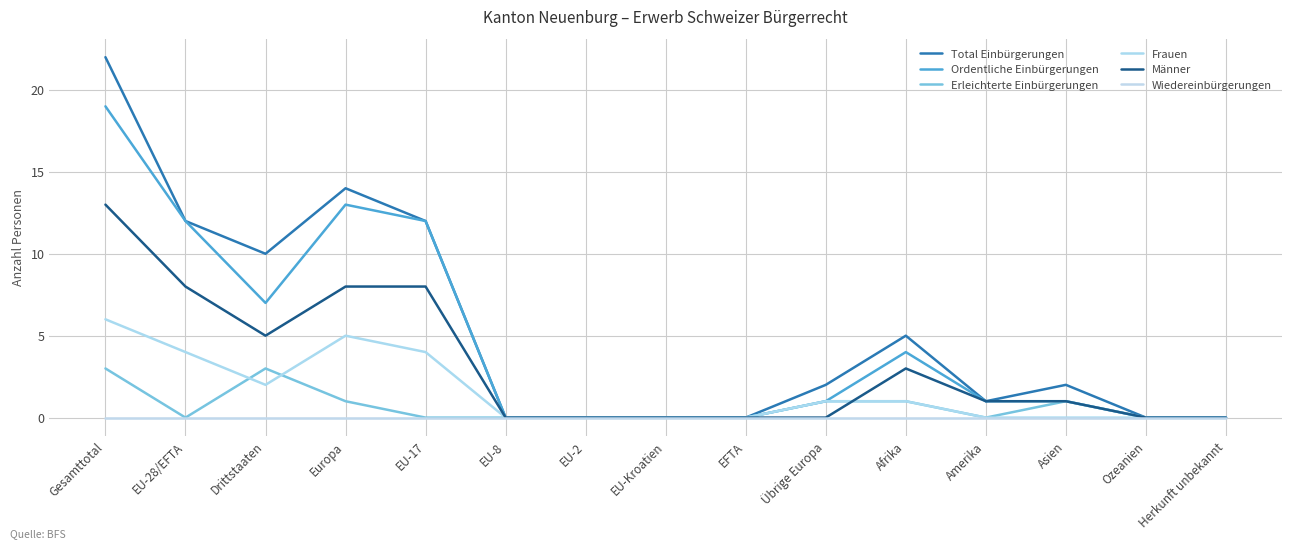

Does the chart have visible grid lines?

Yes